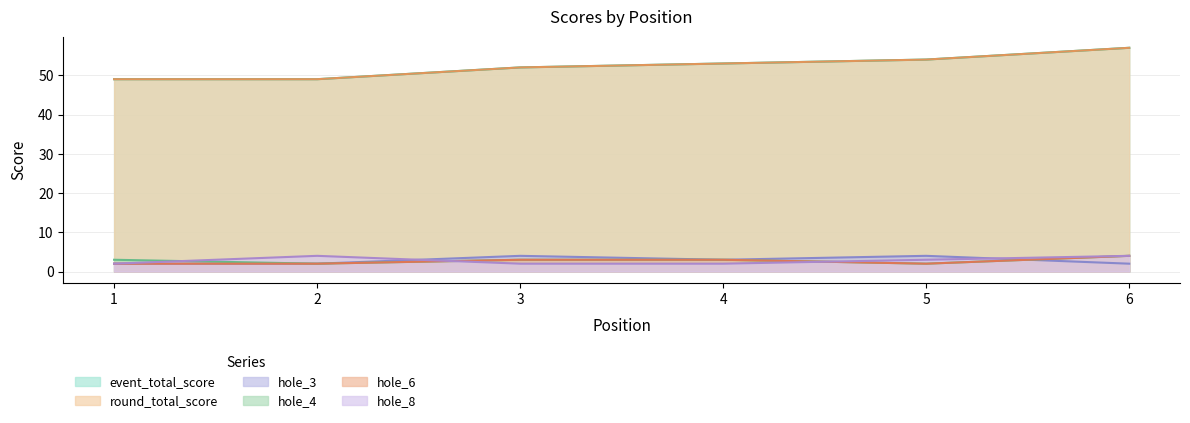

What is the difference between the second highest and second lowest values in the round_total_score series?

5